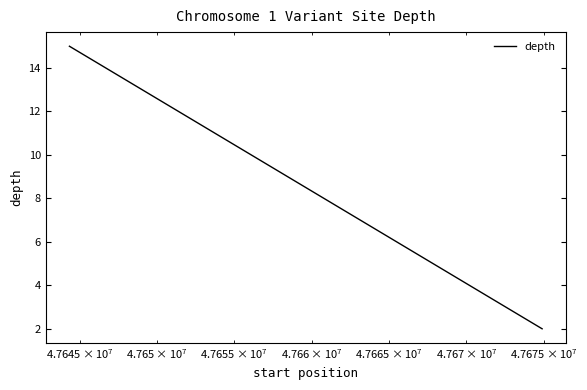

How many lines are shown in the chart?

1